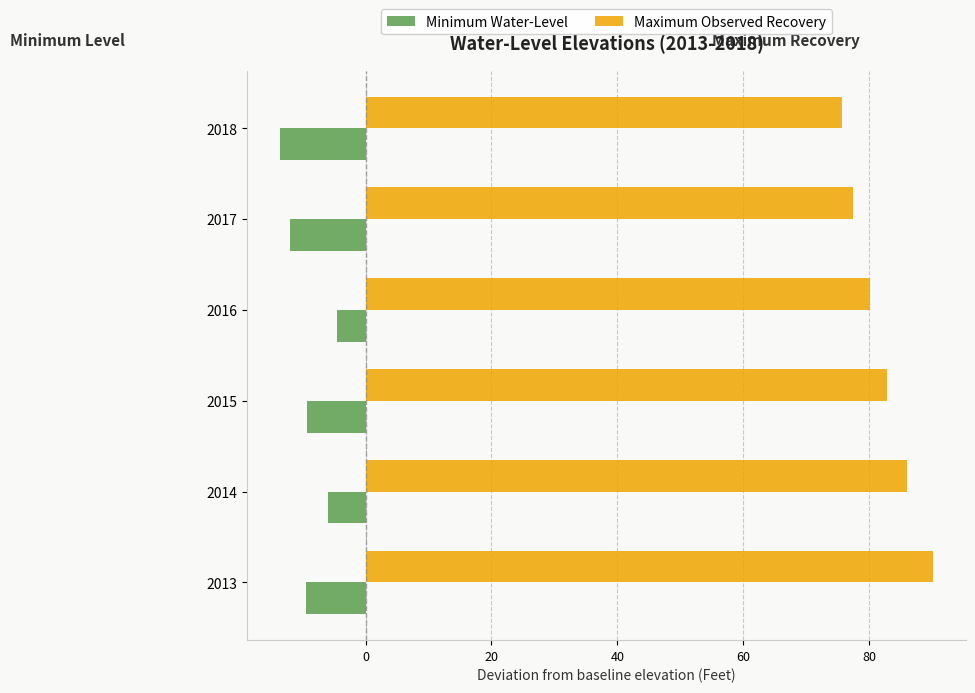

The value of Minimum Water-Level at 2014 is -5.9. True or false?

True